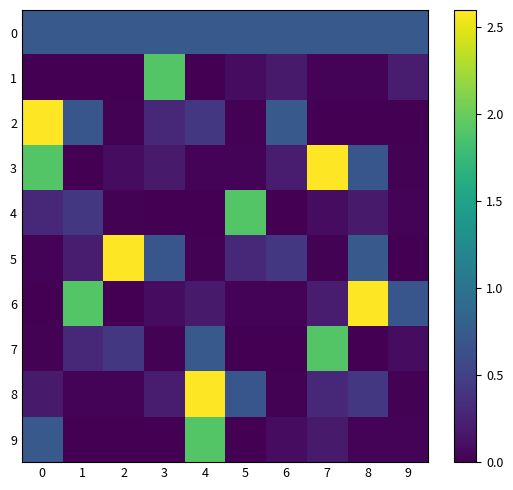

Reading left to right, transcribe all the data shown in this chart.

0: 0=0.7	1=0.7	2=0.7	3=0.7	4=0.7	5=0.7	6=0.7	7=0.7	8=0.7	9=0.7
1: 0=0.0	1=0.0	2=0.0	3=1.9	4=0.0	5=0.1	6=0.2	7=0.0	8=0.0	9=0.2
2: 0=2.6	1=0.7	2=0.0	3=0.3	4=0.4	5=0.0	6=0.7	7=0.0	8=0.0	9=0.0
3: 0=1.9	1=0.0	2=0.1	3=0.2	4=0.0	5=0.0	6=0.2	7=2.6	8=0.7	9=0.0
4: 0=0.3	1=0.4	2=0.0	3=0.0	4=0.0	5=1.9	6=0.0	7=0.1	8=0.2	9=0.0
5: 0=0.0	1=0.2	2=2.6	3=0.7	4=0.0	5=0.3	6=0.4	7=0.0	8=0.7	9=0.0
6: 0=0.0	1=1.9	2=0.0	3=0.1	4=0.2	5=0.0	6=0.0	7=0.2	8=2.6	9=0.7
7: 0=0.0	1=0.3	2=0.4	3=0.0	4=0.7	5=0.0	6=0.0	7=1.9	8=0.0	9=0.1
8: 0=0.2	1=0.0	2=0.0	3=0.2	4=2.6	5=0.7	6=0.0	7=0.3	8=0.4	9=0.0
9: 0=0.7	1=0.0	2=0.0	3=0.0	4=1.9	5=0.0	6=0.1	7=0.2	8=0.0	9=0.0